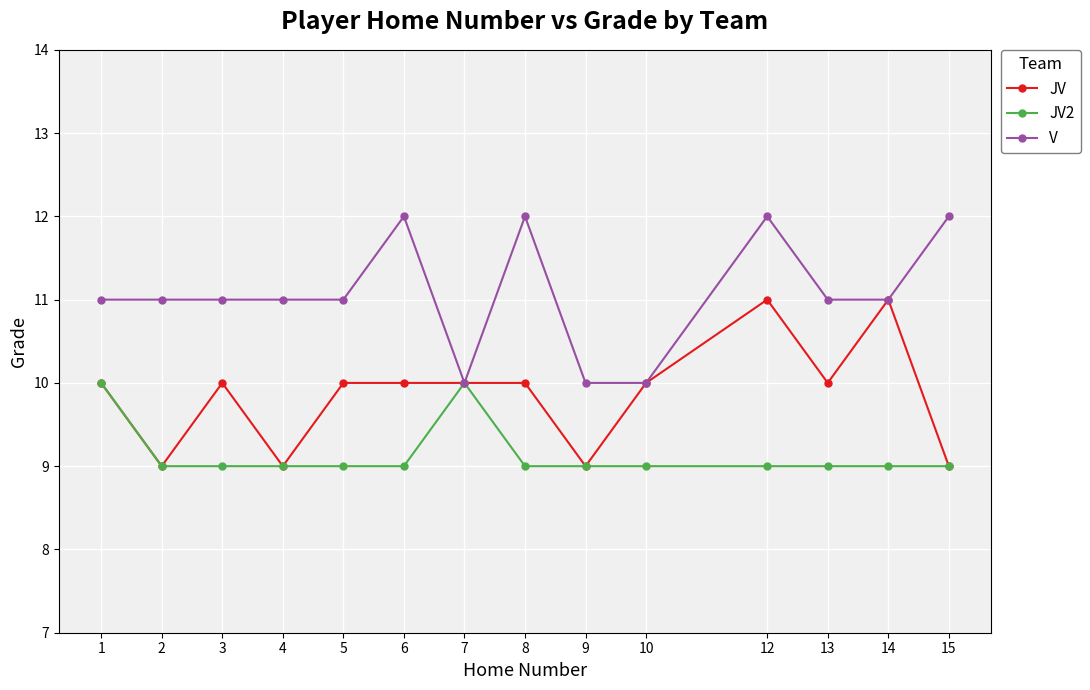

The JV series shows 7 at 14. True or false?

False